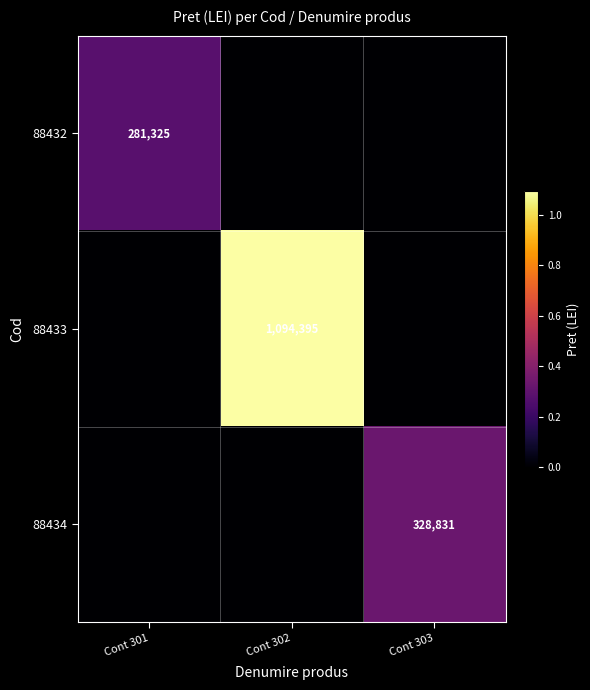

At how many categories does at least one series exceed 664748?

1